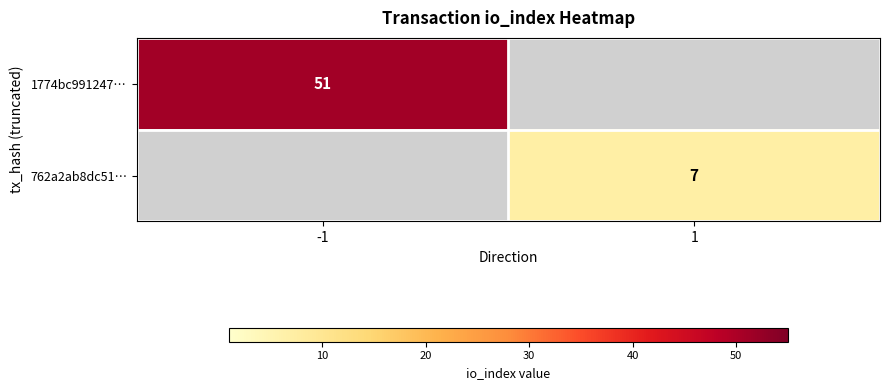

The value of 762a2ab8dc51… at 1 is 11. True or false?

False